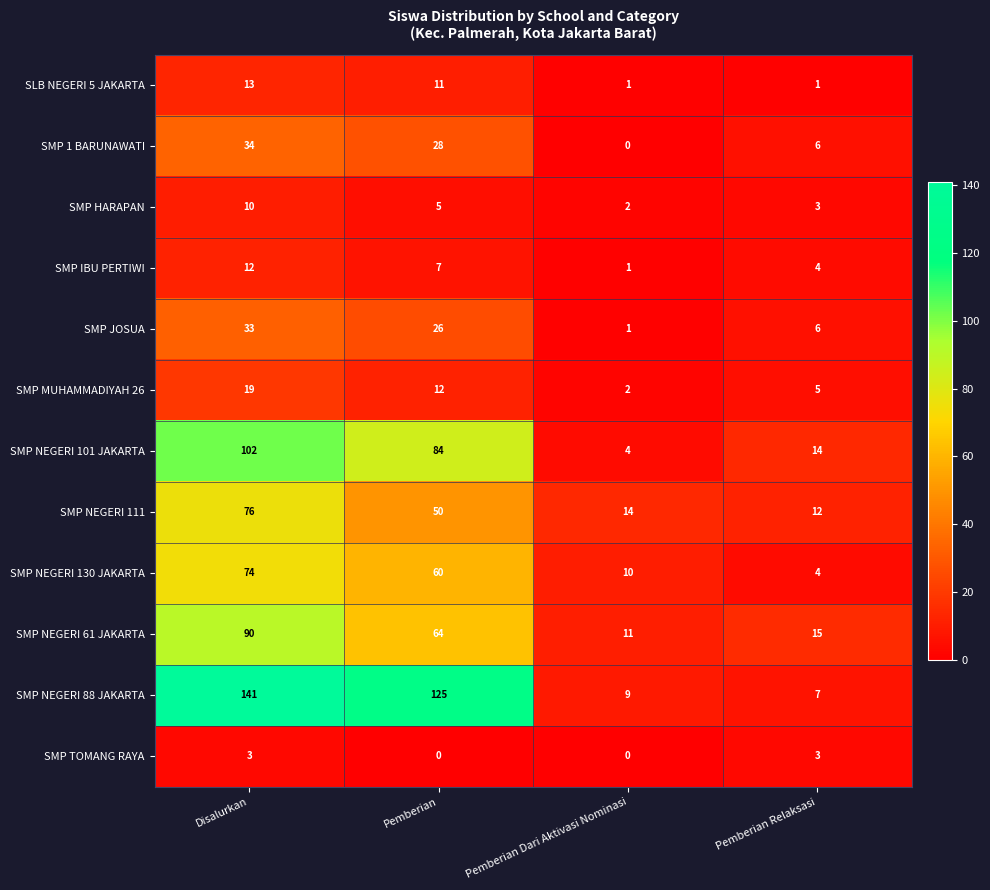

What is the difference between the SMP 1 BARUNAWATI values at Pemberian Dari Aktivasi Nominasi and Pemberian Relaksasi?

6